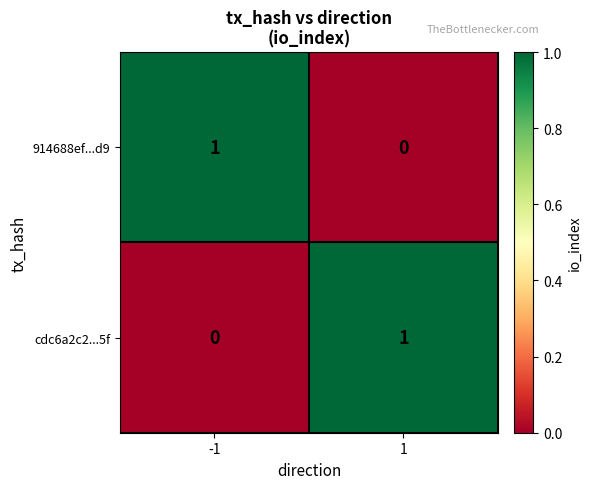

How many values in cdc6a2c2...5f are above zero?

1